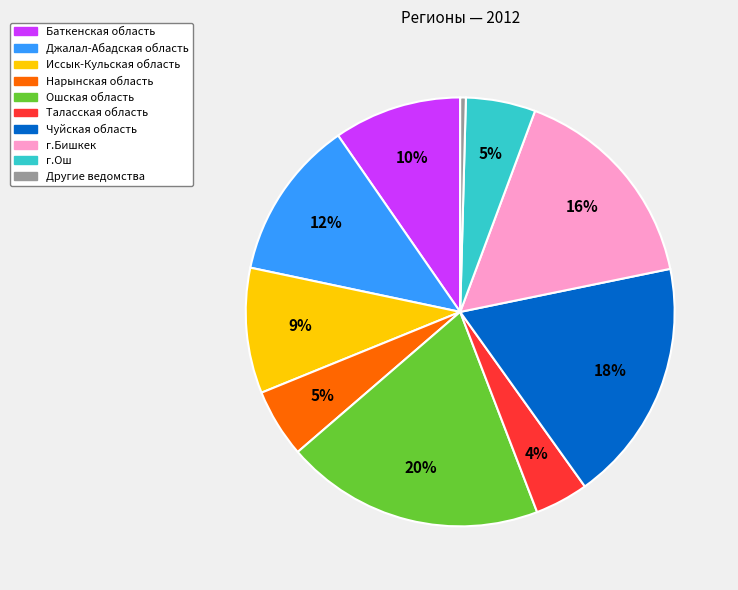

Between г.Бишкек and Нарынская область, which is larger?

г.Бишкек